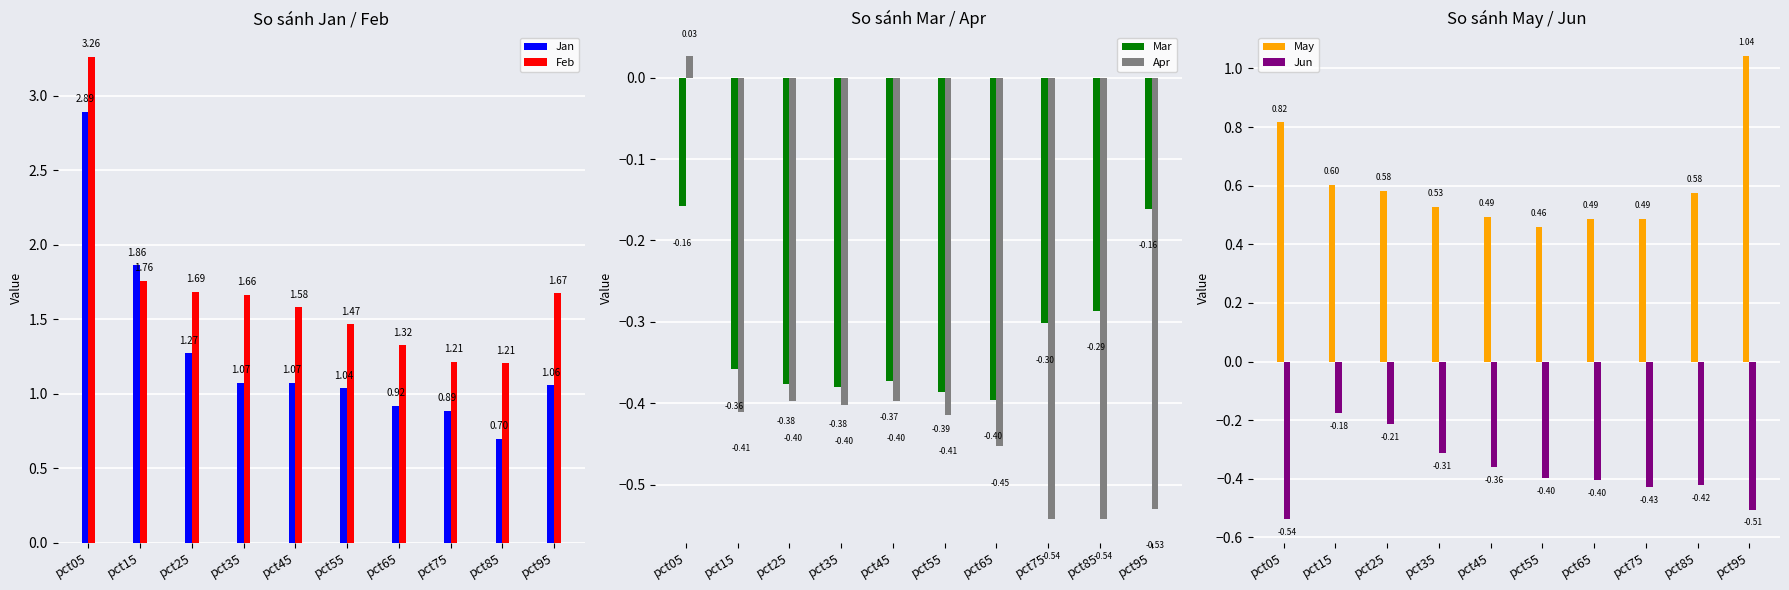

What is the difference between the second highest and minimum values in the Jun series?

0.3